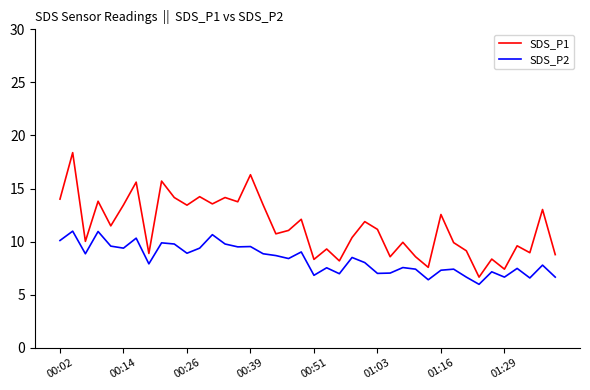

List the series in order of their peak value, highest first.

SDS_P1, SDS_P2